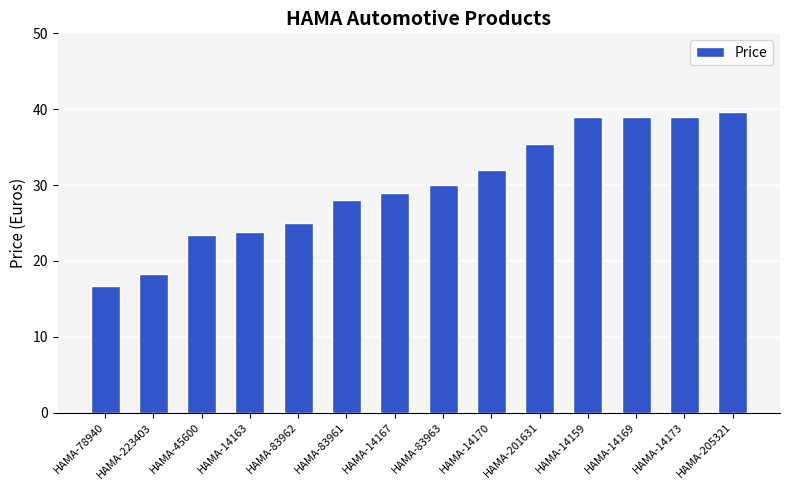

Which label corresponds to the smallest value in the chart?

HAMA-78940